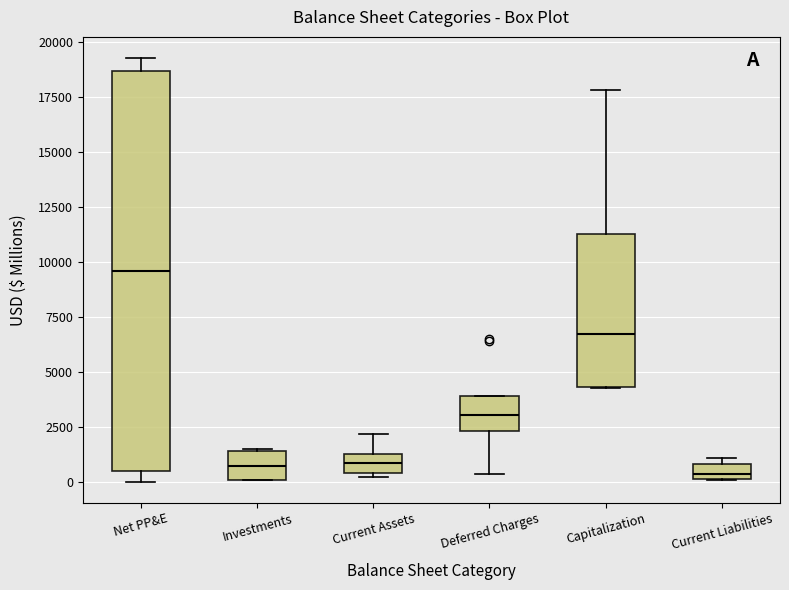

Comparing the boxes themselves (not the whiskers), which one is the tallest?

Net PP&E